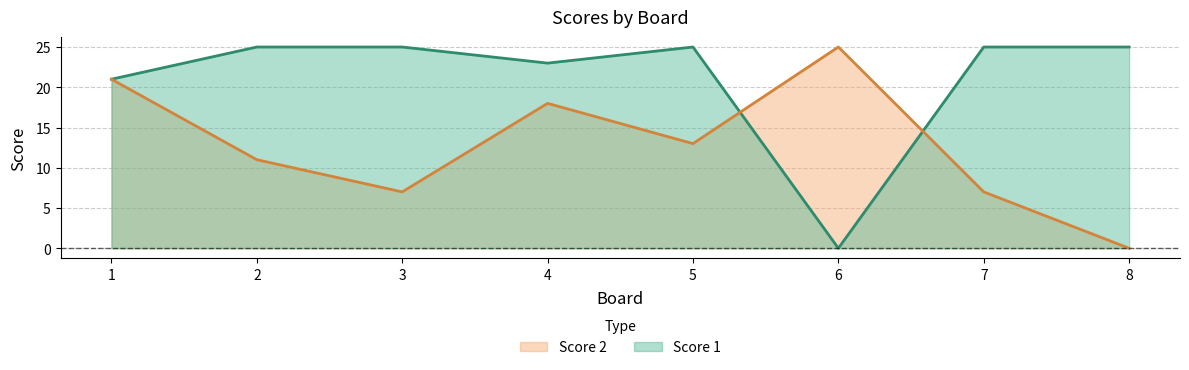

Where do Score 1 and Score 2 first cross each other?

5 and 6